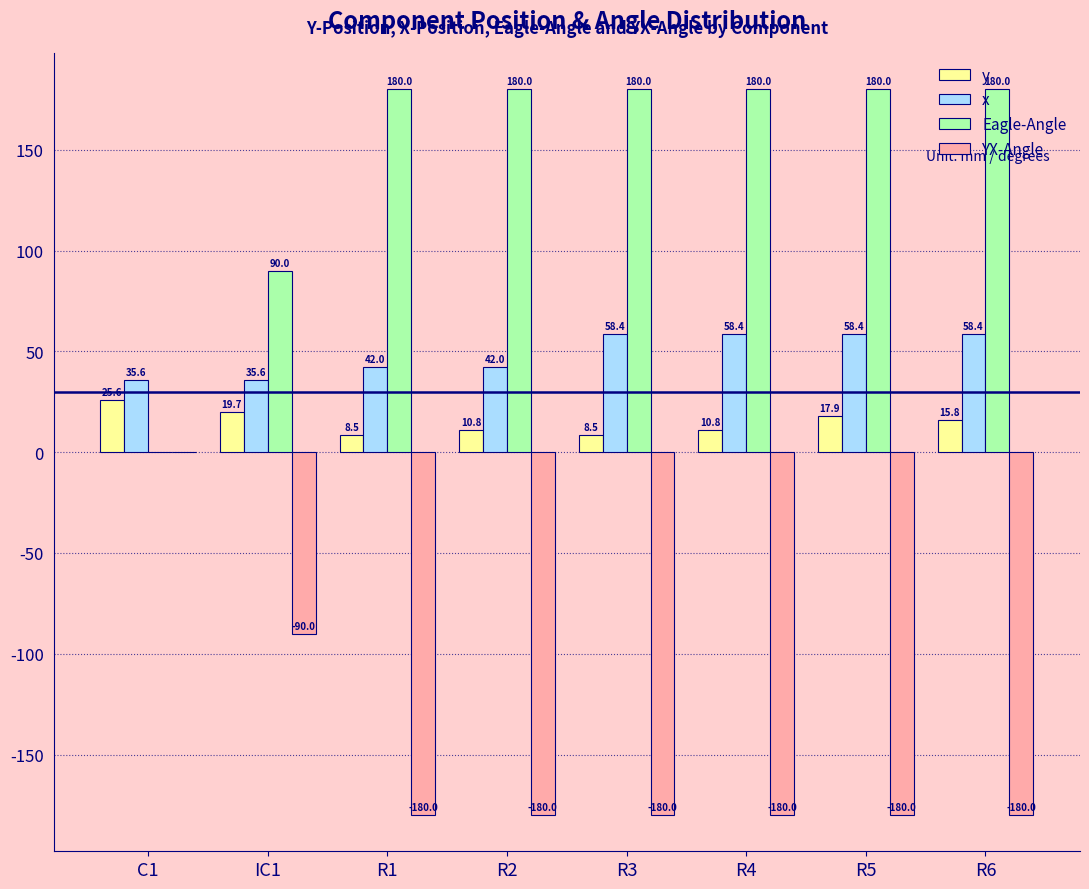

How many data points does each series have?

8